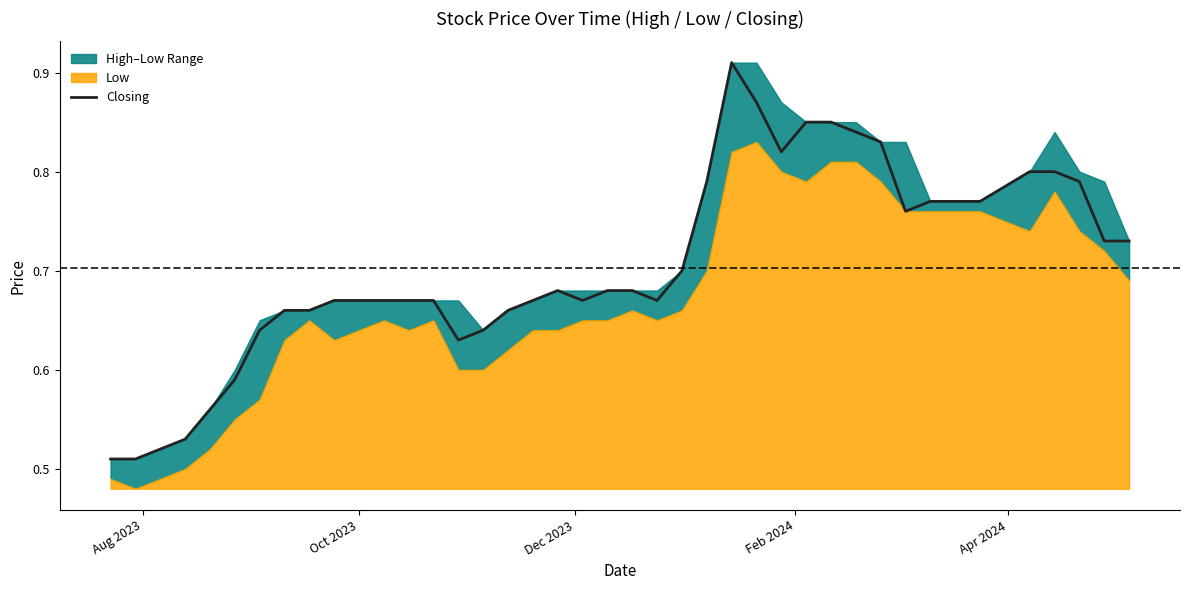

The chart shows a value of 1.1 at 5. True or false?

False